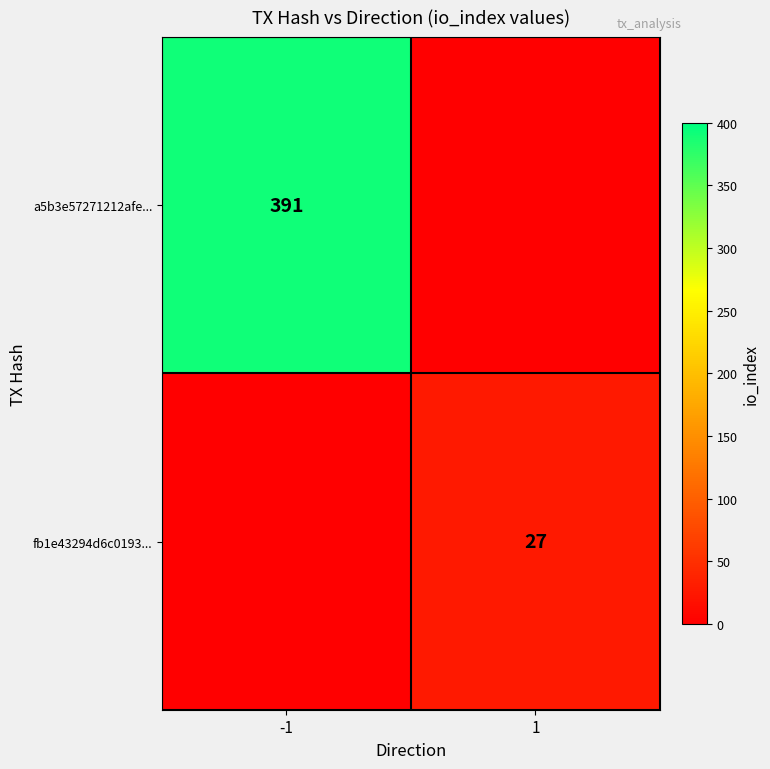

The a5b3e57271212afe... series shows 517 at -1. True or false?

False